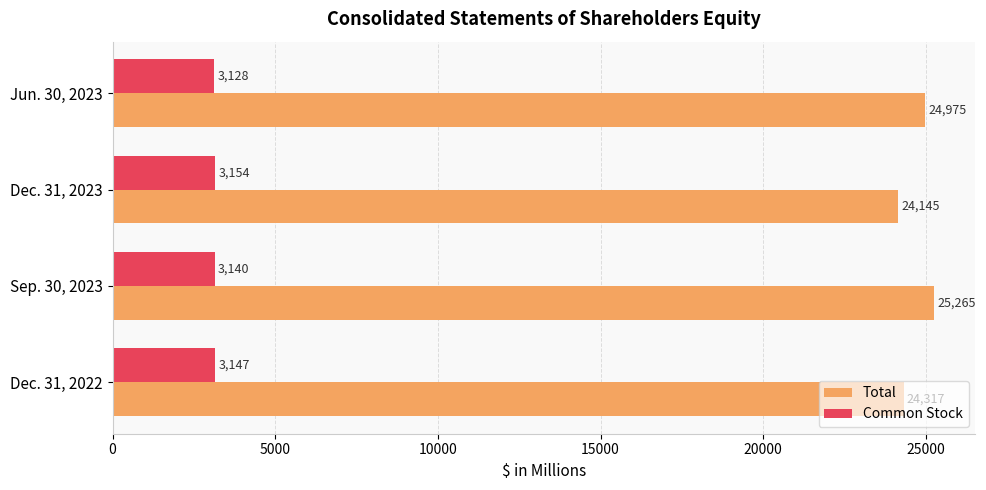

How many data points does each series have?

4